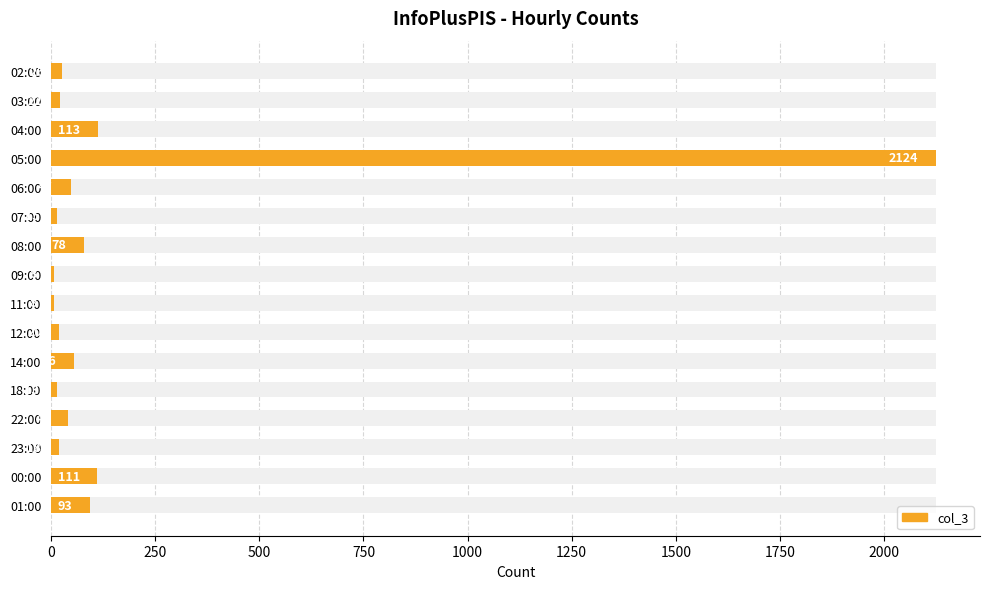

Reading right to left, extract all data points from this chart.

93	111	18	40	13	56	20	8	8	78	15	47	2124	113	22	26